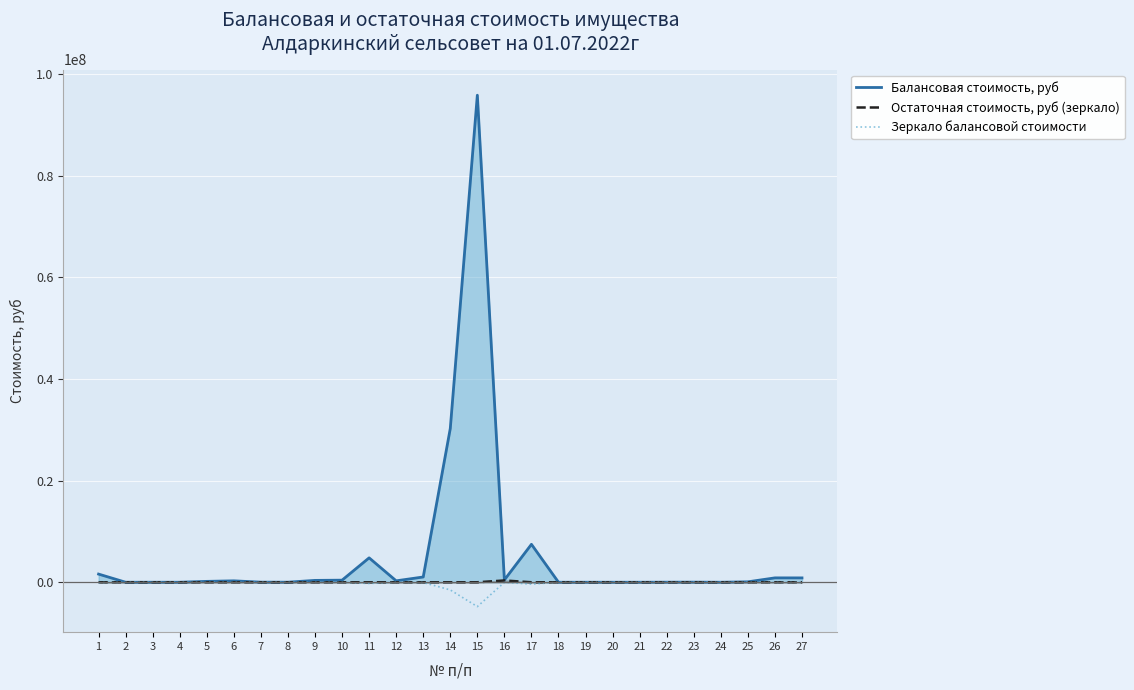

At 11, list the series in order from smallest to largest.

Зеркало балансовой стоимости, Остаточная стоимость, руб (зеркало), Балансовая стоимость, руб